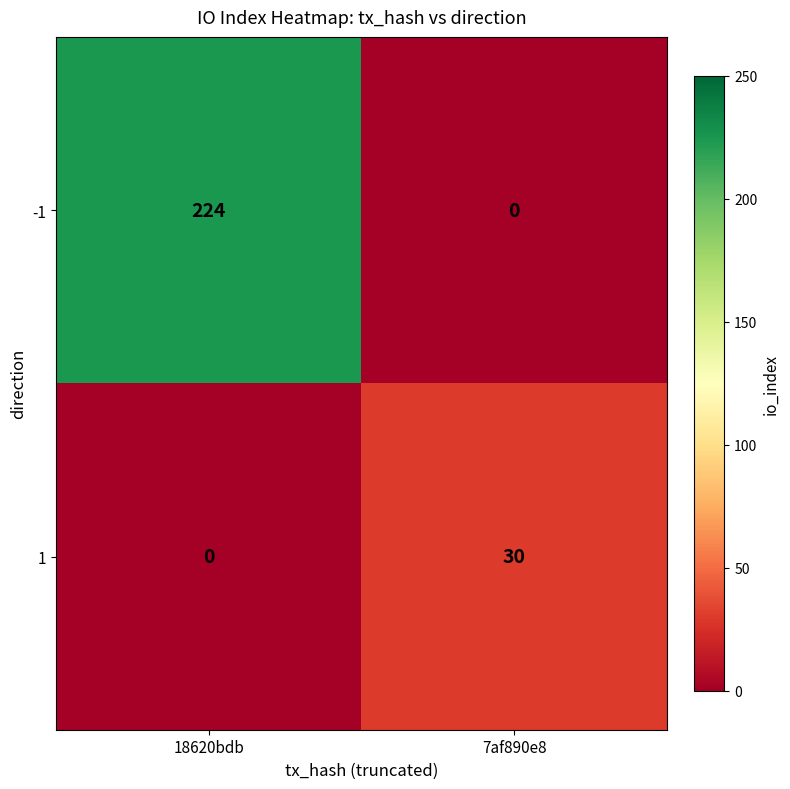

At which category does the chart reach its peak across all series?

18620bdb